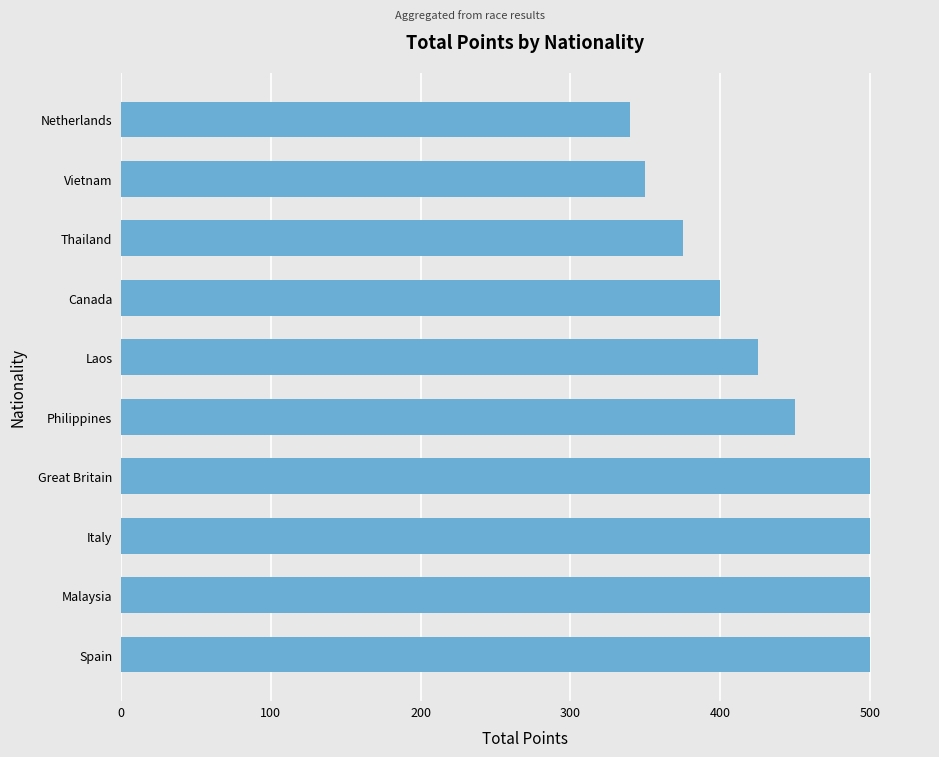

What is the change in value from Great Britain to Laos?

-75